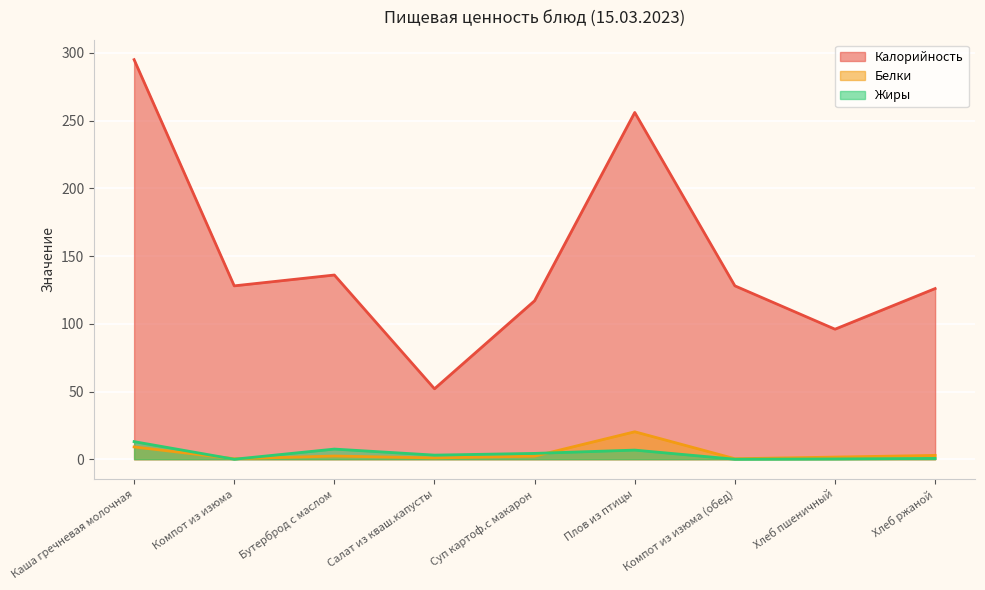

Between Бутерброд с маслом and Плов из птицы, which series saw the biggest shift?

Калорийность